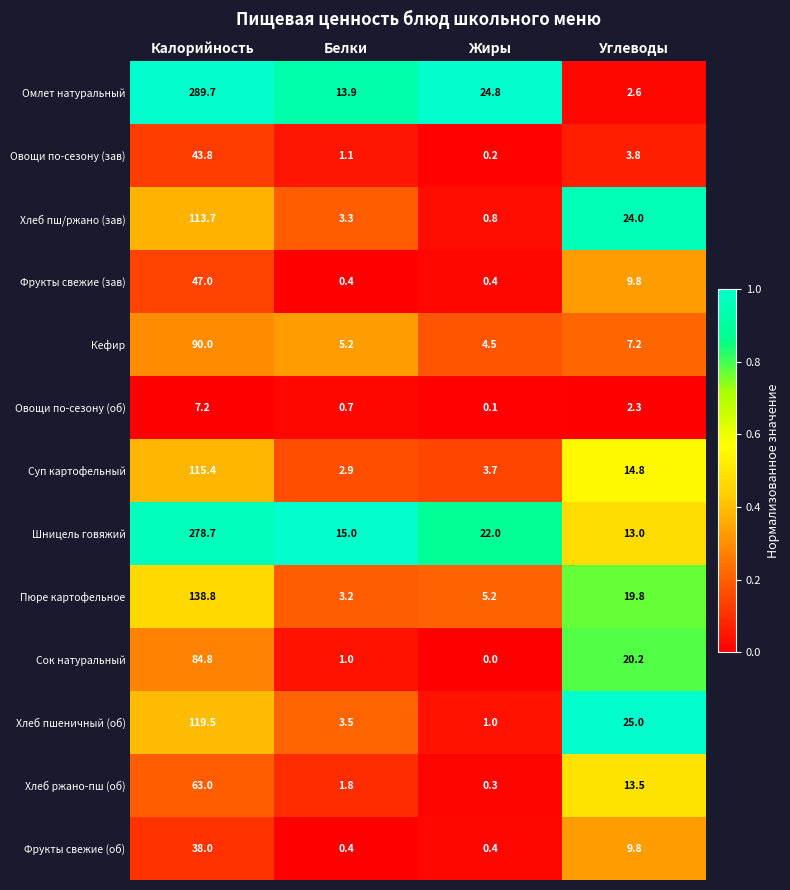

Read the Суп картофельный value at Белки.

2.9